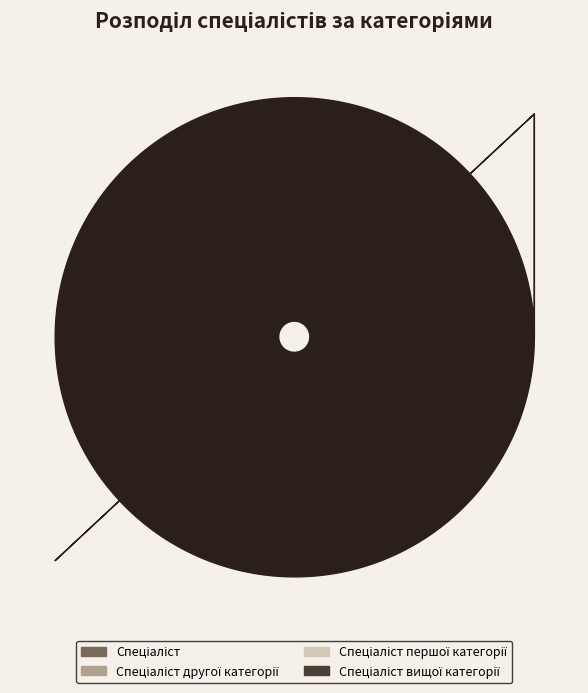

Count the number of slices in the pie.

4